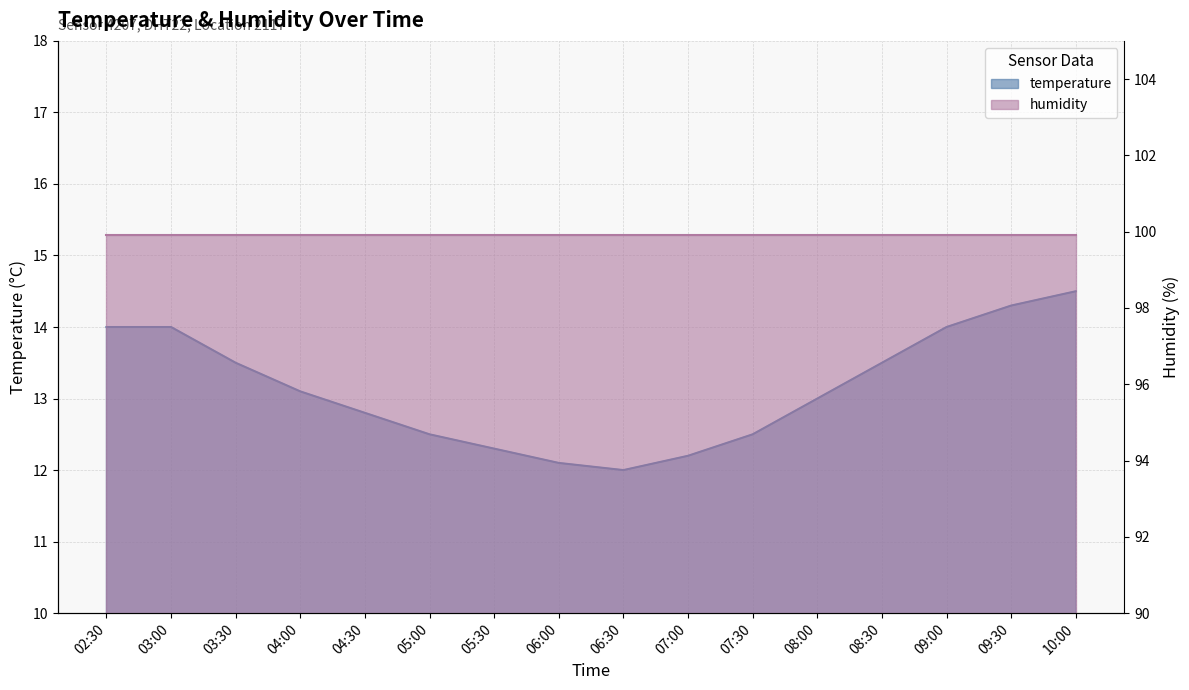

Reading right to left, extract all data points from this chart.

10:00=14.5	09:30=14.3	09:00=14.0	08:30=13.5	08:00=13.0	07:30=12.5	07:00=12.2	06:30=12.0	06:00=12.1	05:30=12.3	05:00=12.5	04:30=12.8	04:00=13.1	03:30=13.5	03:00=14.0	02:30=14.0